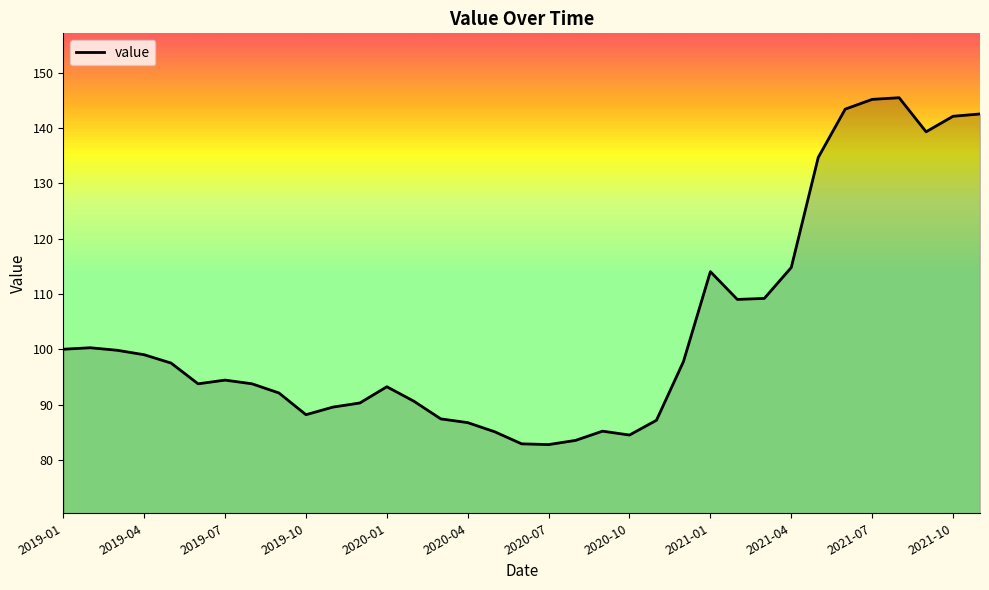

What is the difference between the maximum and minimum values?

62.7